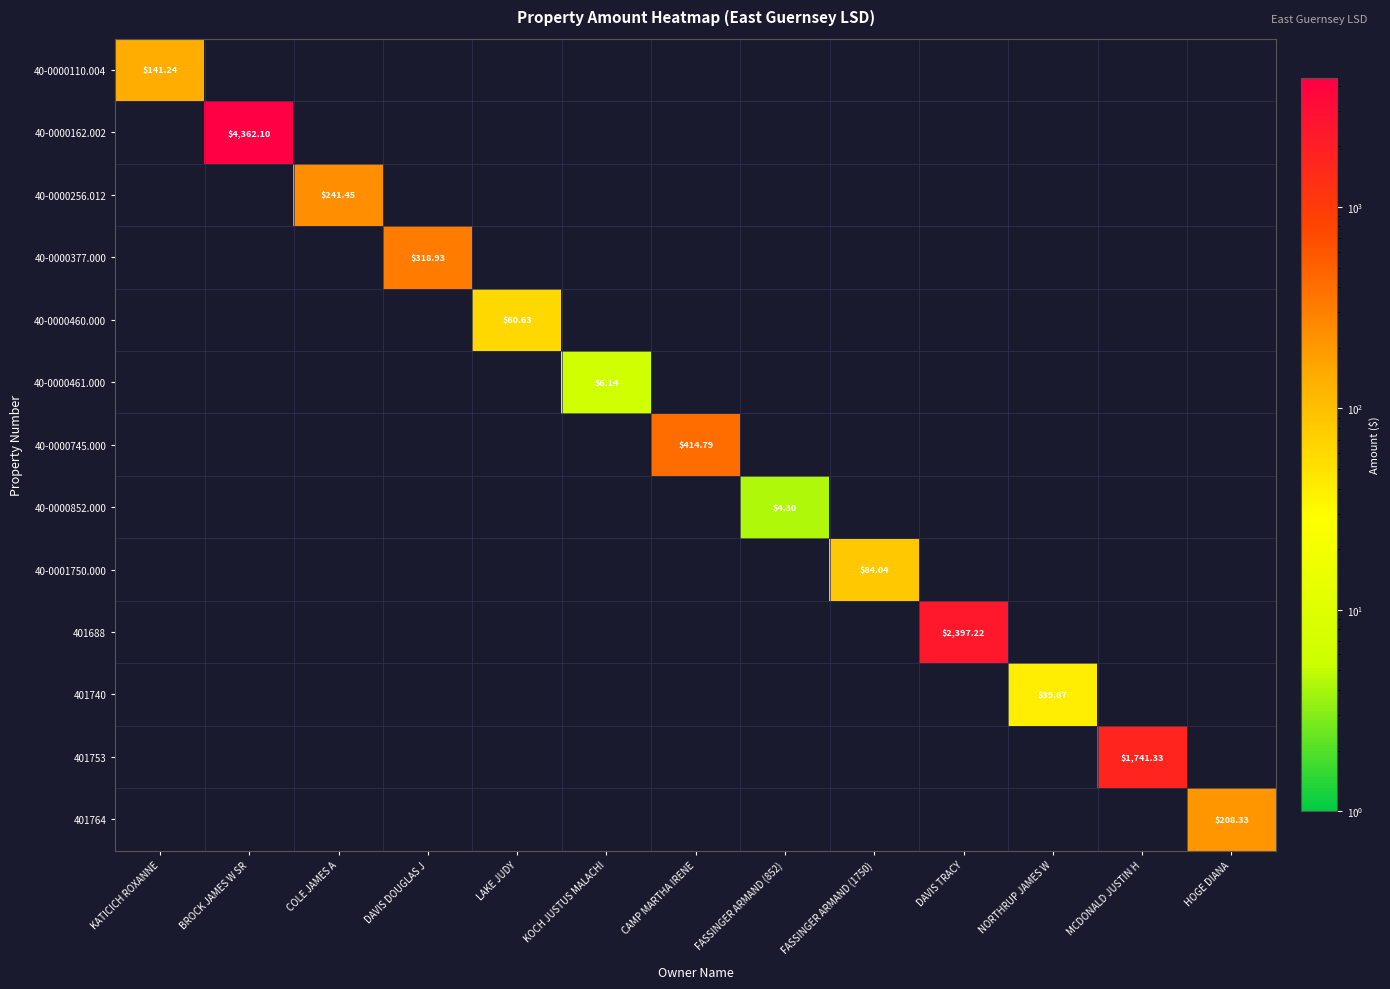

What is the spread (max minus min) of values at DAVIS TRACY?

2397.2